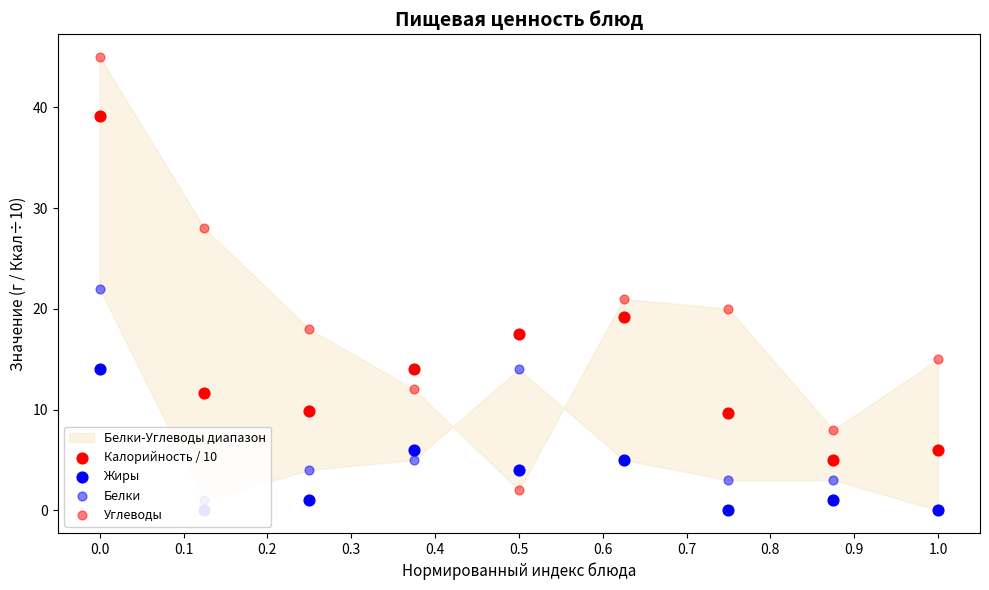

Is the value of Углеводы at 0.5 greater than the value of Белки at 0.1?

Yes